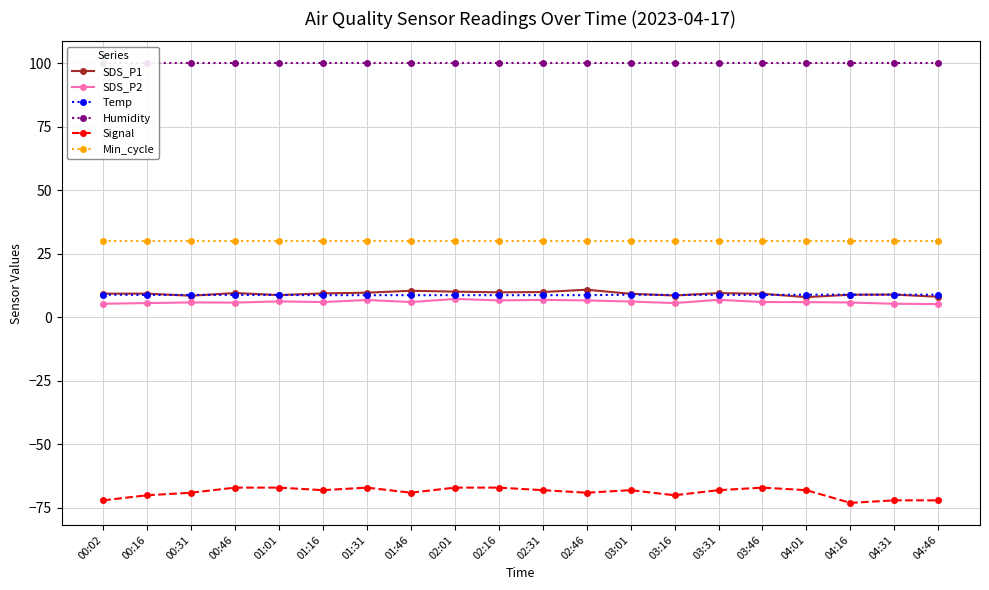

Reading left to right, what are all the values shown in this chart?

SDS_P1: 9.3	9.3	8.5	9.6	8.7	9.4	9.7	10.4	10.1	9.8	9.9	10.8	9.2	8.6	9.5	9.2	7.9	8.9	8.9	8.1
SDS_P2: 5.3	5.6	5.8	5.8	6.2	6.0	6.8	6.0	7.2	6.7	6.8	6.6	6.2	5.6	6.9	6.0	6.0	5.8	5.3	5.2
Temp: 8.9	8.8	8.8	8.8	8.8	8.7	8.7	8.7	8.7	8.7	8.7	8.7	8.9	8.8	8.8	8.8	8.9	8.9	8.9	8.9
Humidity: 99.9	99.9	99.9	99.9	99.9	99.9	99.9	99.9	99.9	99.9	99.9	99.9	99.9	99.9	99.9	99.9	99.9	99.9	99.9	99.9
Signal: -72.0	-70.0	-69.0	-67.0	-67.0	-68.0	-67.0	-69.0	-67.0	-67.0	-68.0	-69.0	-68.0	-70.0	-68.0	-67.0	-68.0	-73.0	-72.0	-72.0
Min_cycle: 30.0	30.0	30.0	30.0	30.0	30.0	30.0	30.0	30.0	30.0	30.0	30.0	30.0	30.0	30.0	30.0	30.0	30.0	30.0	30.0